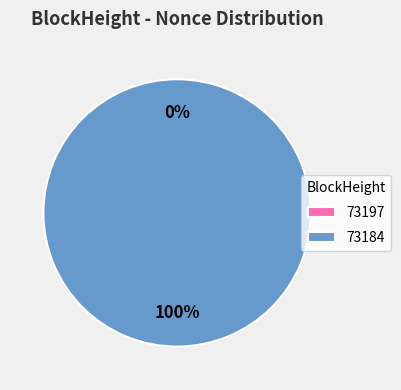

How many segments does this pie chart have?

2